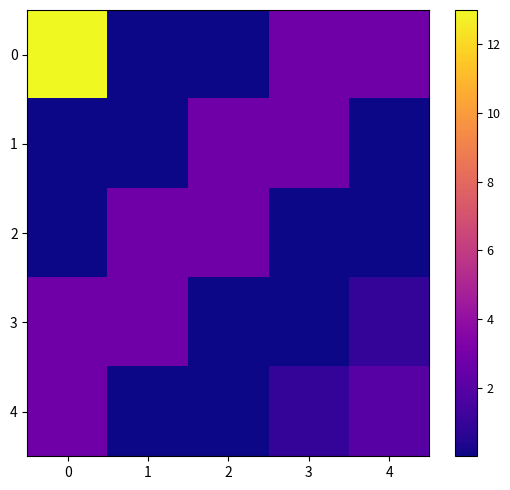

Which has a higher value, 4 or 1?

4